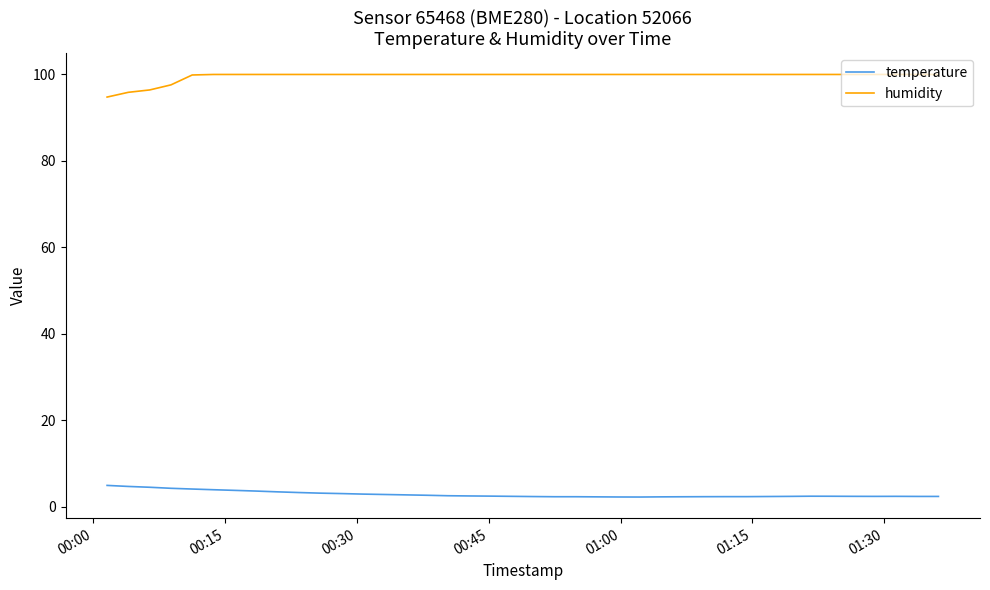

Rank the series by their maximum value, from lowest to highest.

temperature, humidity